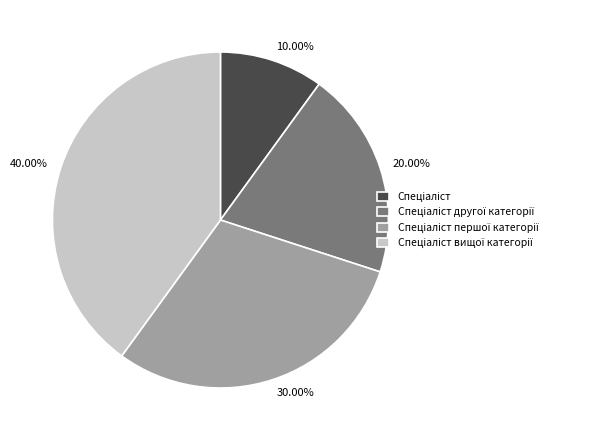

Does 20.00% represent more than half of the total?

No